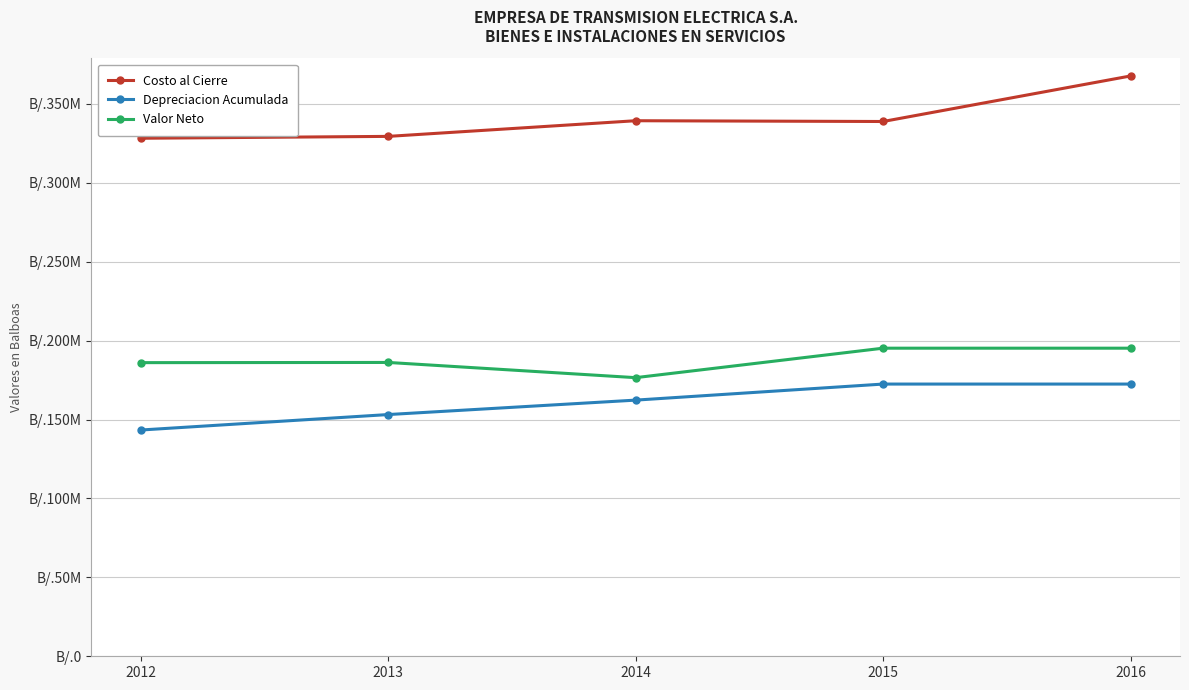

The Depreciacion Acumulada series shows 172470143.8 at 2015. True or false?

True